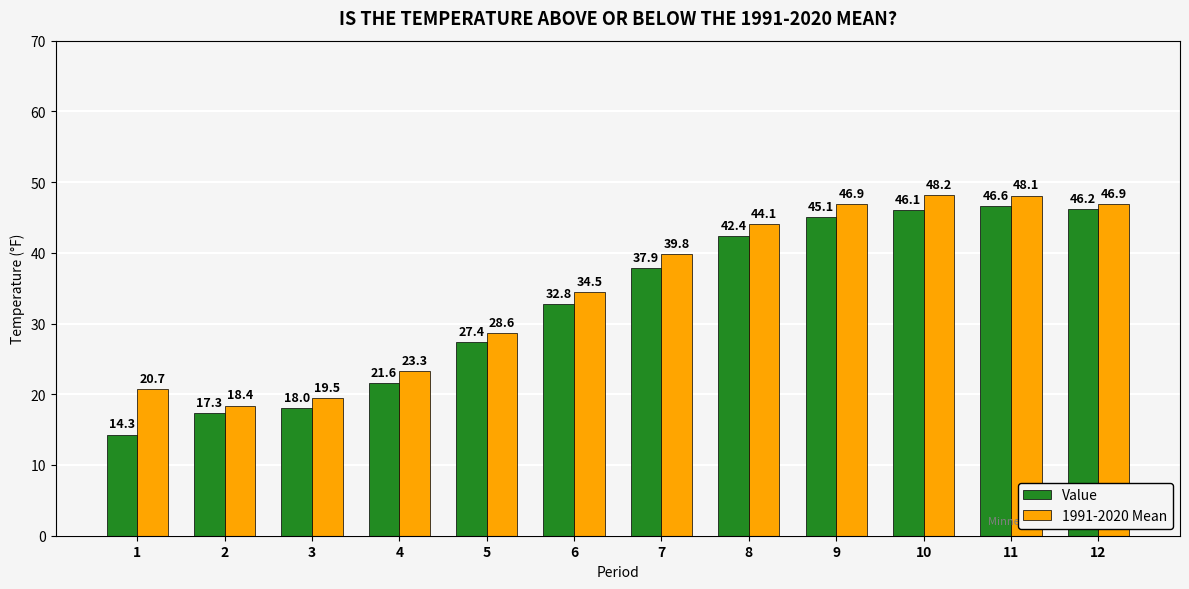

What is the sum of the 1991-2020 Mean values at 6 and 1?

55.2